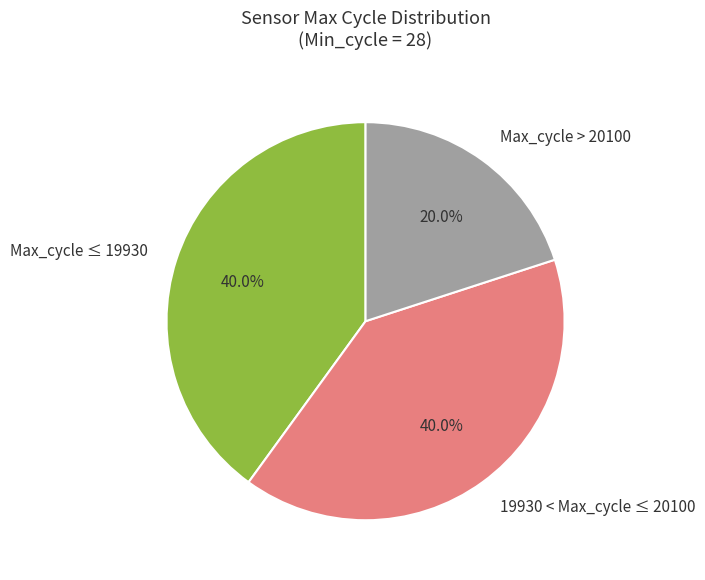

What is the ratio of the value at Max_cycle ≤ 19930 to the value at 19930 < Max_cycle ≤ 20100?

1.0